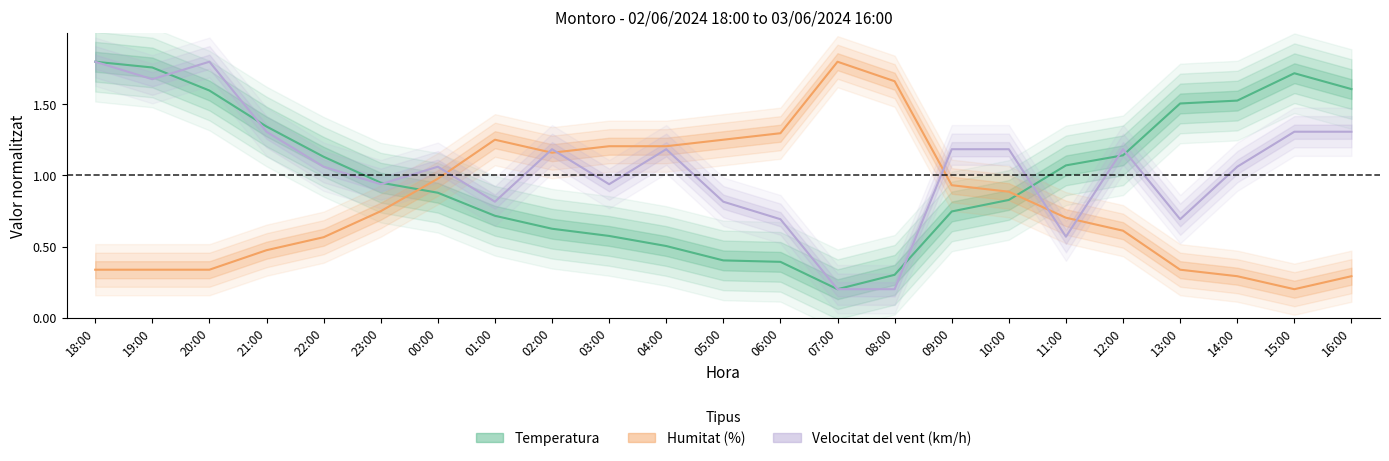

What value does the Velocitat del vent series have at 23:00?

0.9